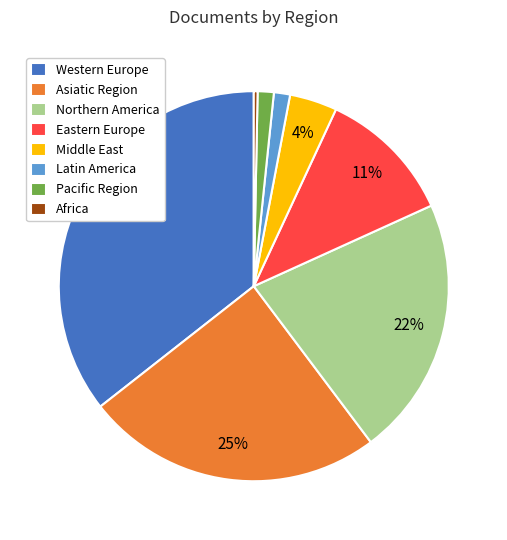

Which category has the smallest portion of the pie?

Africa